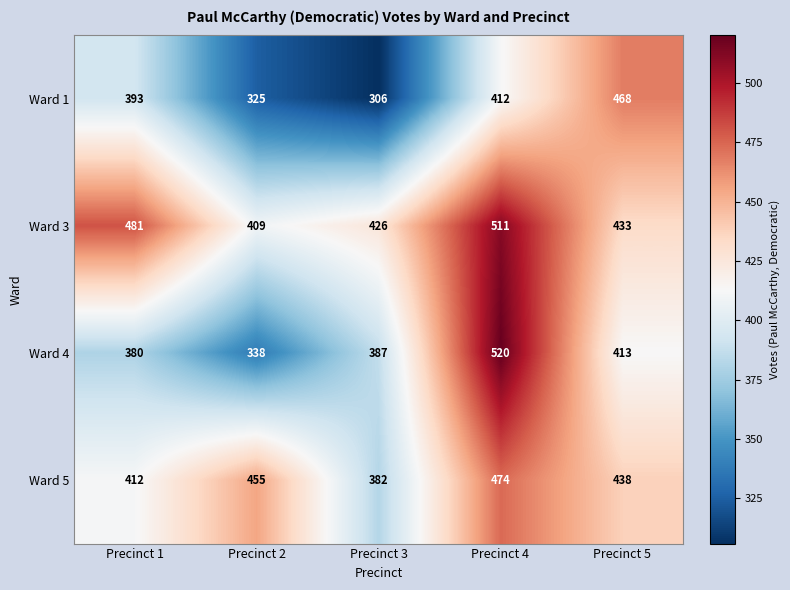

What is the minimum value shown in the chart?

306